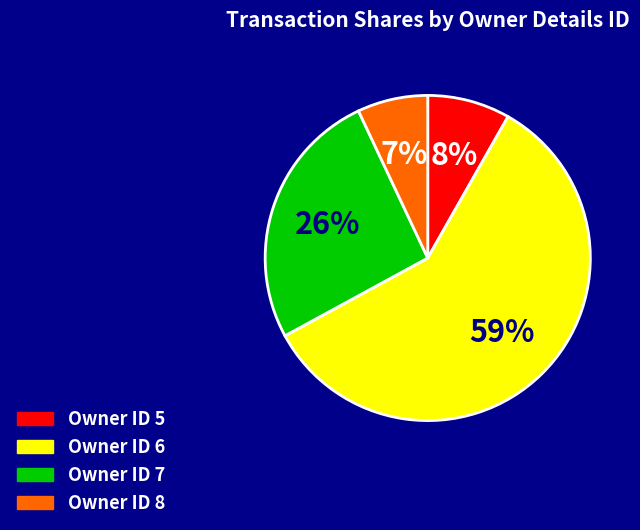

Which slice represents more than half of the pie?

Owner ID 6